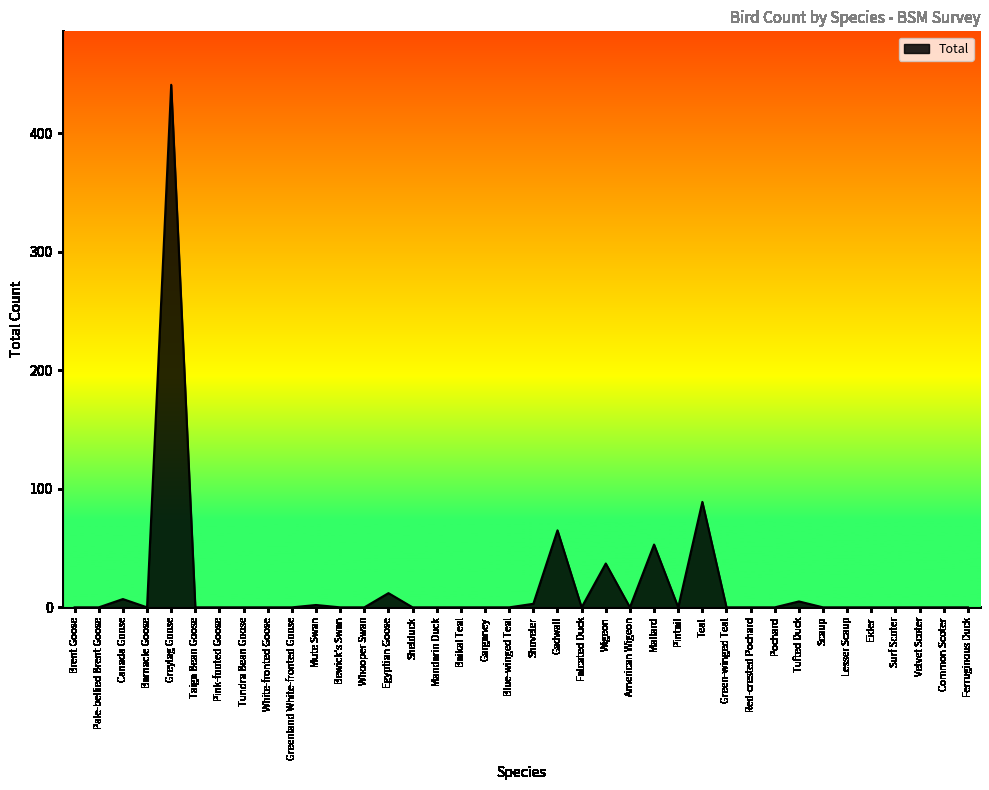

What is the average value?

19